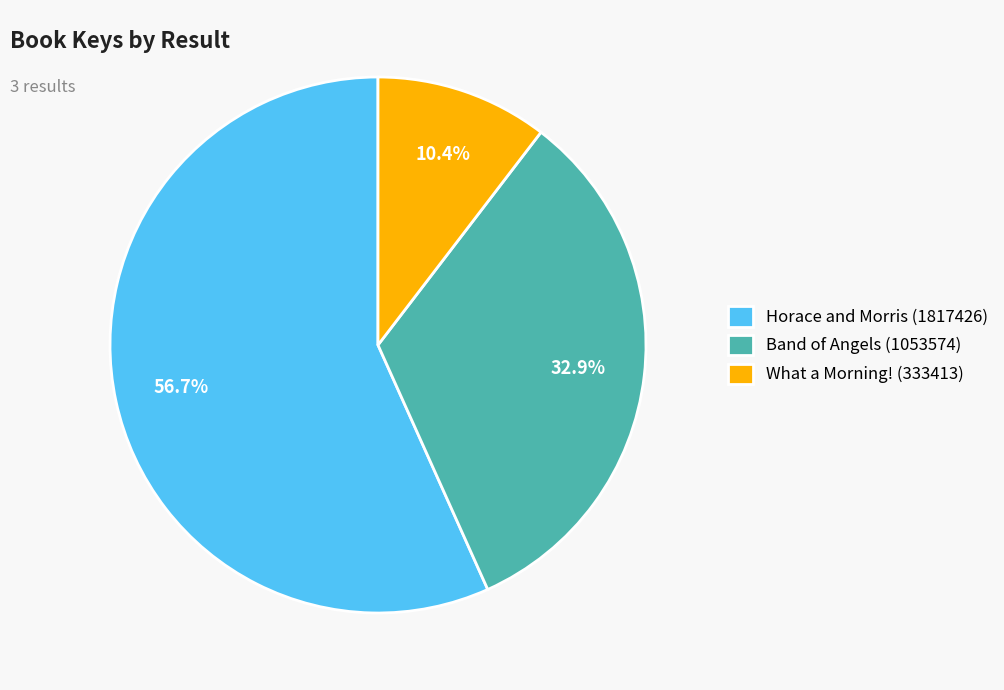

To the nearest percent, what is the difference between the largest and smallest slice percentages?

46%